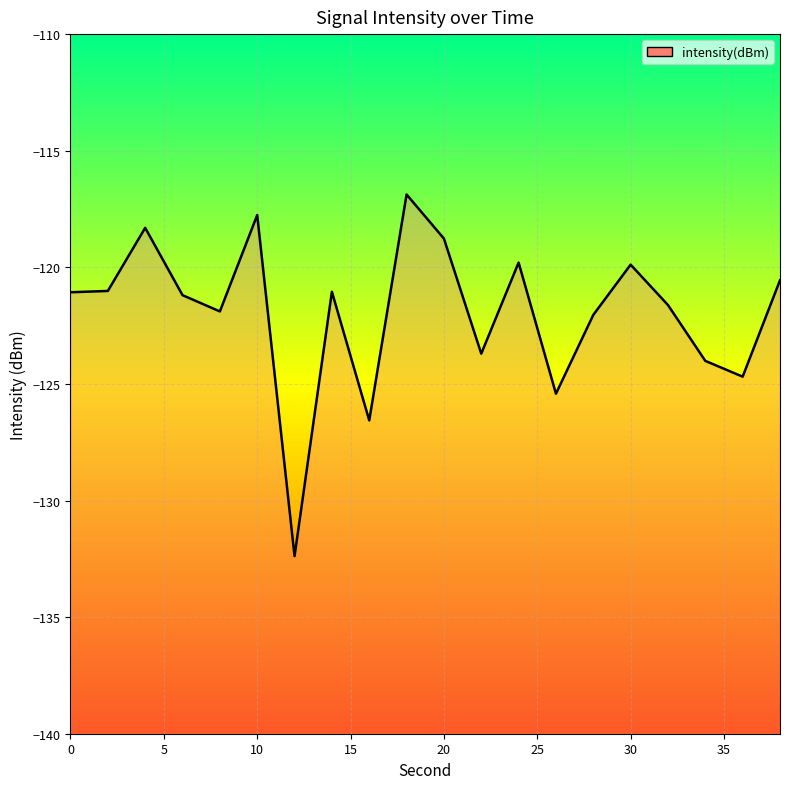

How many data points are less than -121?

13